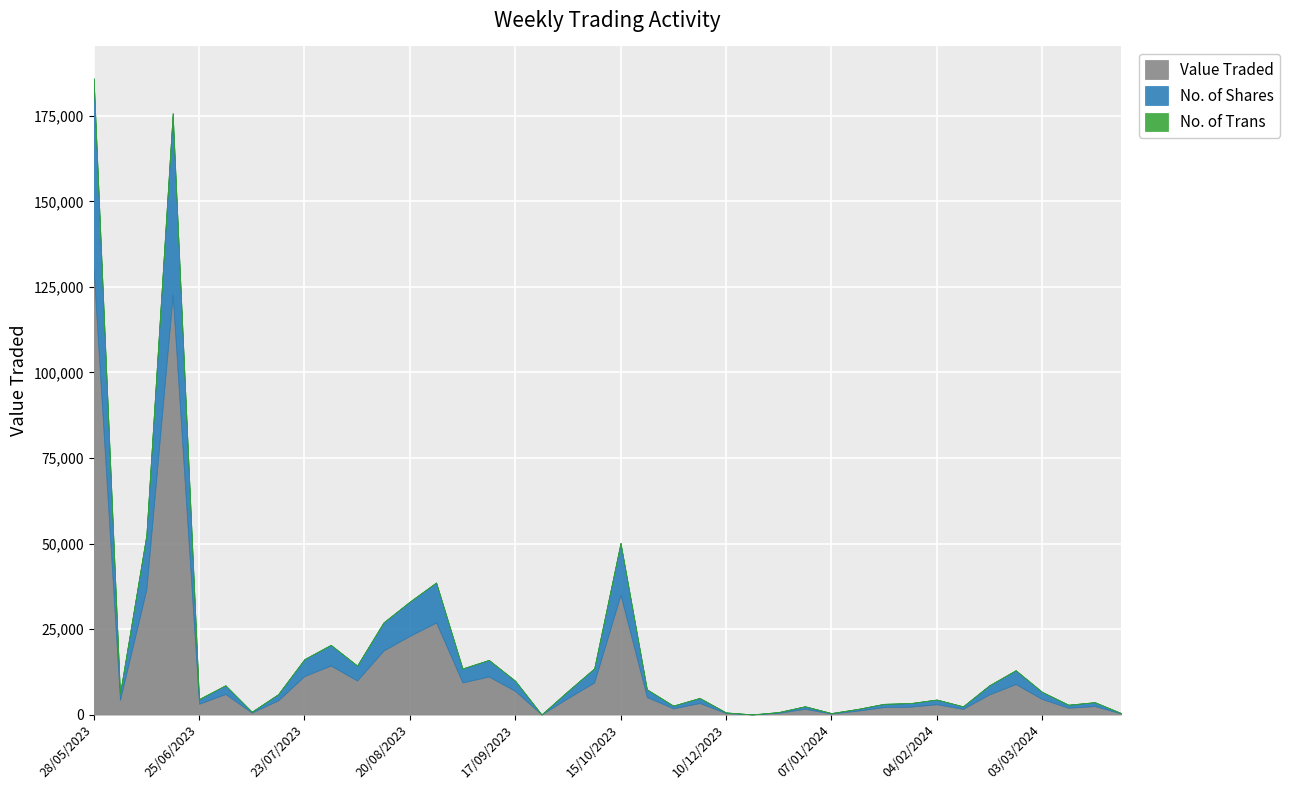

What is the smallest value displayed?

1